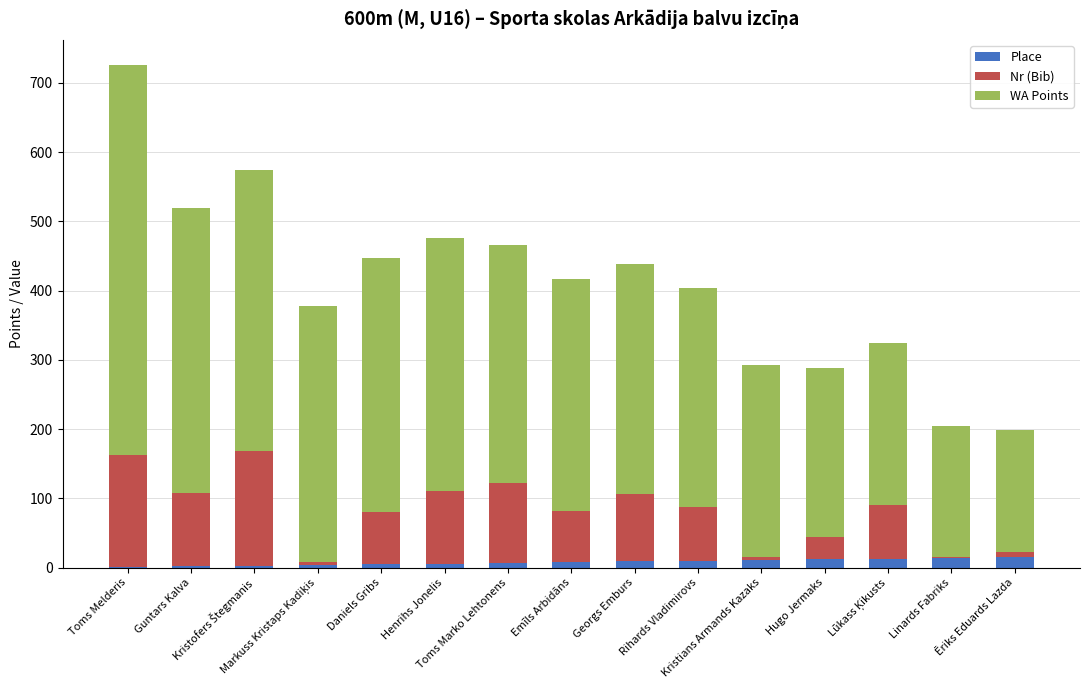

What is the sum of all Place values?

120